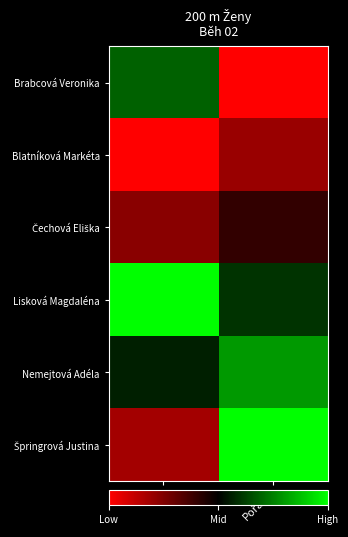

Rank the series by their maximum value, from lowest to highest.

Blatníková Markéta, Čechová Eliška, Brabcová Veronika, Nemejtová Adéla, Lisková Magdaléna, Špringrová Justina